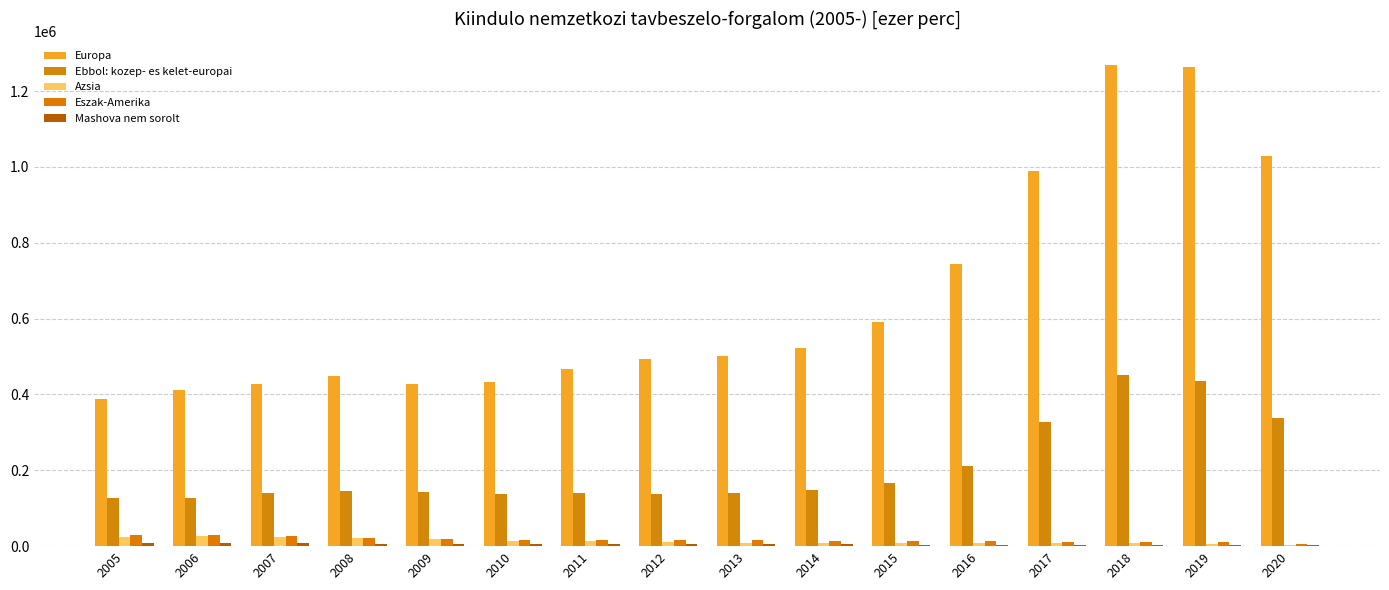

Reading right to left, extract all data points from this chart.

Europa: 1029769.0	1262421.3	1267688.0	989018.0	745240.0	591075.4	523600.7	501174.0	494452.0	466983.0	433295.0	426941.0	449173.0	426516.0	411255.0	388023.0
Ebbol: kozep- es kelet-europai: 337217.0	434190.4	452447.3	326545.0	211094.0	166953.0	147046.3	140060.0	138667.0	139723.0	137339.0	141771.0	146683.0	141112.0	128054.0	127439.0
Azsia: 3123.5	5655.5	7241.6	7531.0	7595.0	7308.3	7661.5	9070.0	10414.0	12923.0	13646.0	18816.0	20628.0	24066.0	25747.0	24012.0
Eszak-Amerika: 5241.9	10659.4	12068.7	11985.0	13077.0	12537.5	13082.9	15806.0	16882.0	16126.0	16456.0	18963.0	21951.0	25568.0	30065.0	29261.0
Mashova nem sorolt: 2473.8	3164.9	3671.8	3033.0	3351.0	3696.9	4667.3	5786.0	5375.0	5953.0	6537.0	6450.0	6966.0	7617.0	7497.0	7687.0